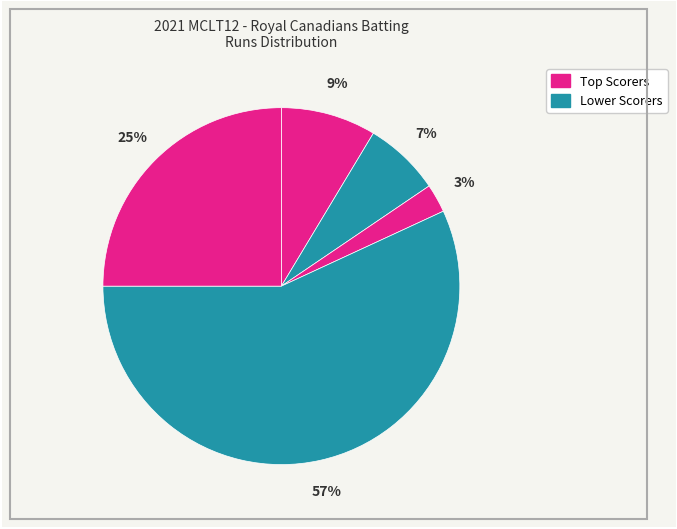

How many slices are in this pie chart?

5